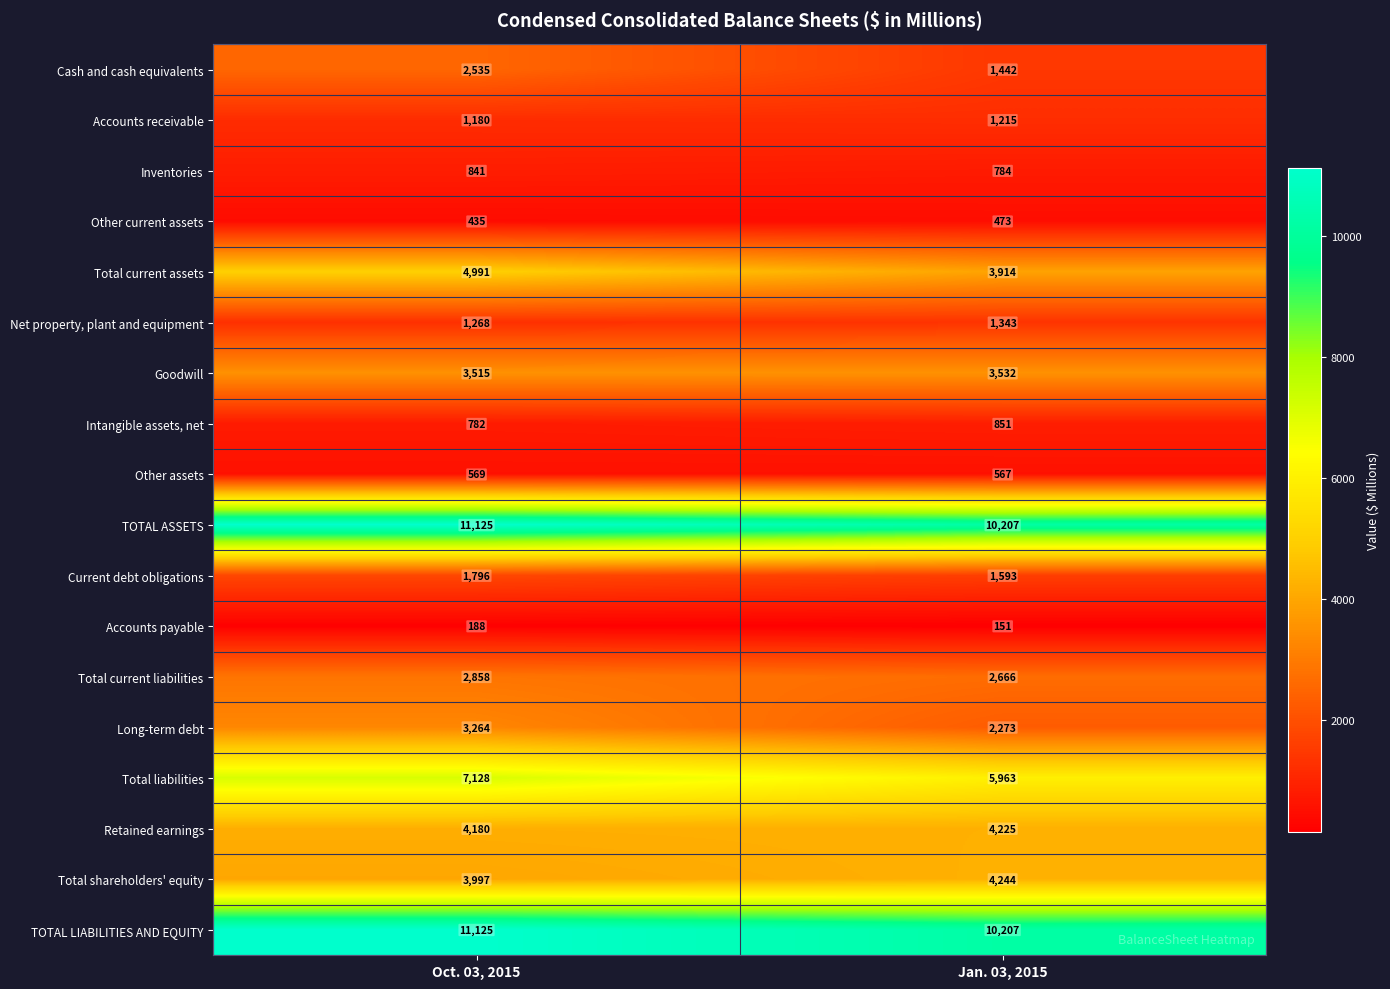

What is the difference between the highest and lowest values at Jan. 03, 2015?

10056